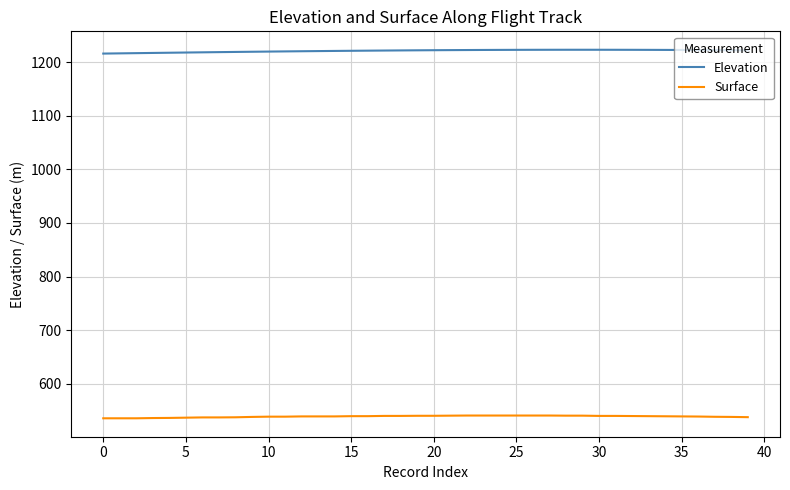

Rank the series by their maximum value, from highest to lowest.

Elevation, Surface